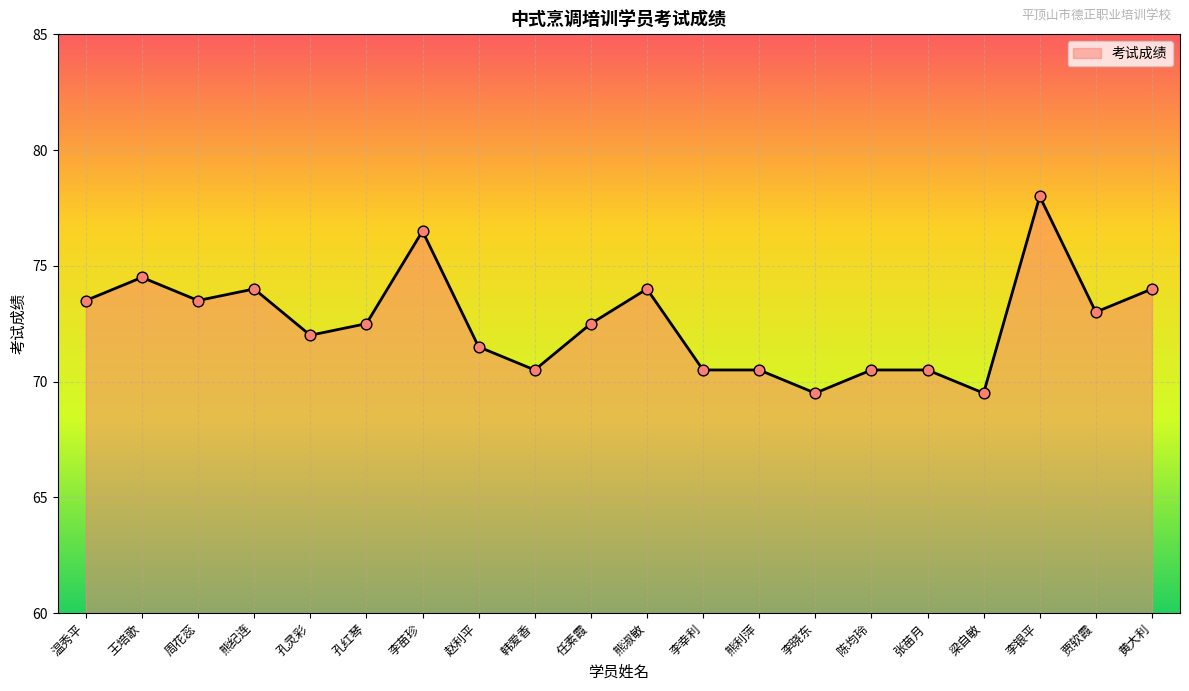

What is the ratio of the value at 李银平 to the value at 李幸利?

1.1